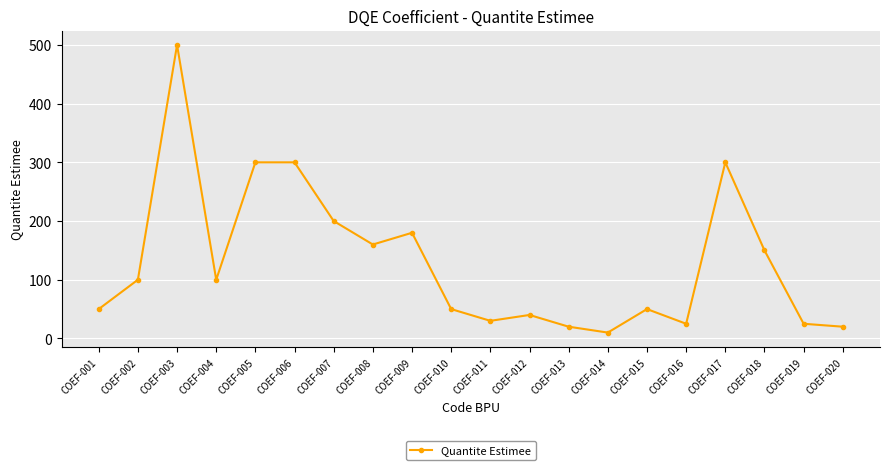

True or false: the data shows 300 at COEF-005.

True